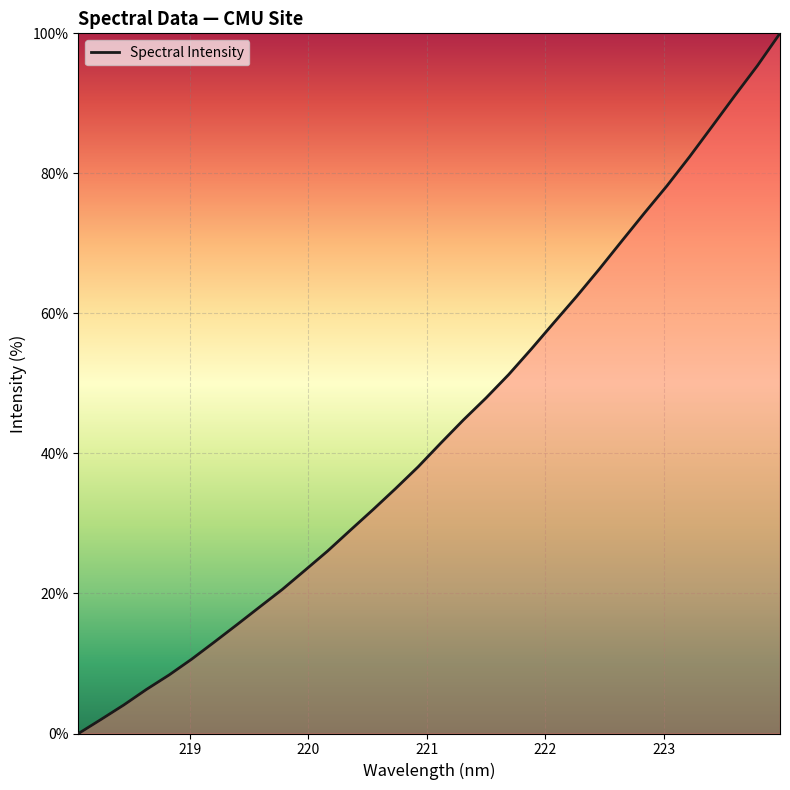

What is the difference between the maximum and minimum values?

100.0